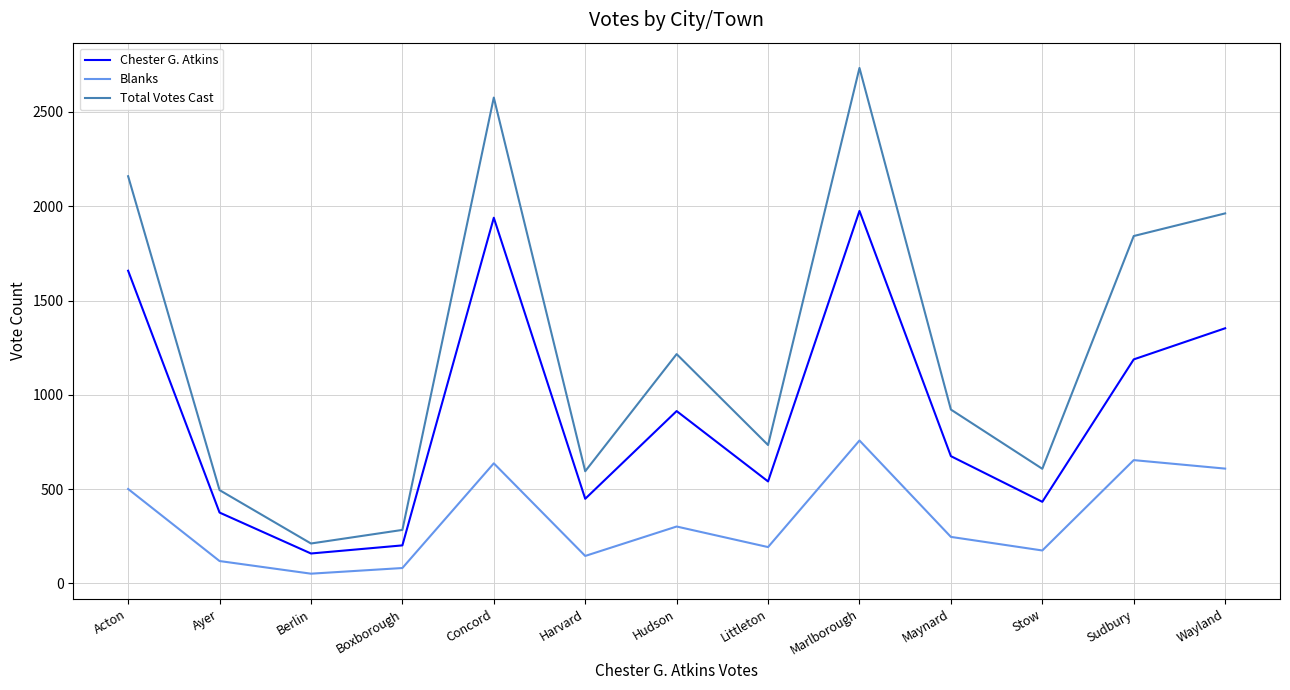

What is the sum of all Total Votes Cast values?

16338